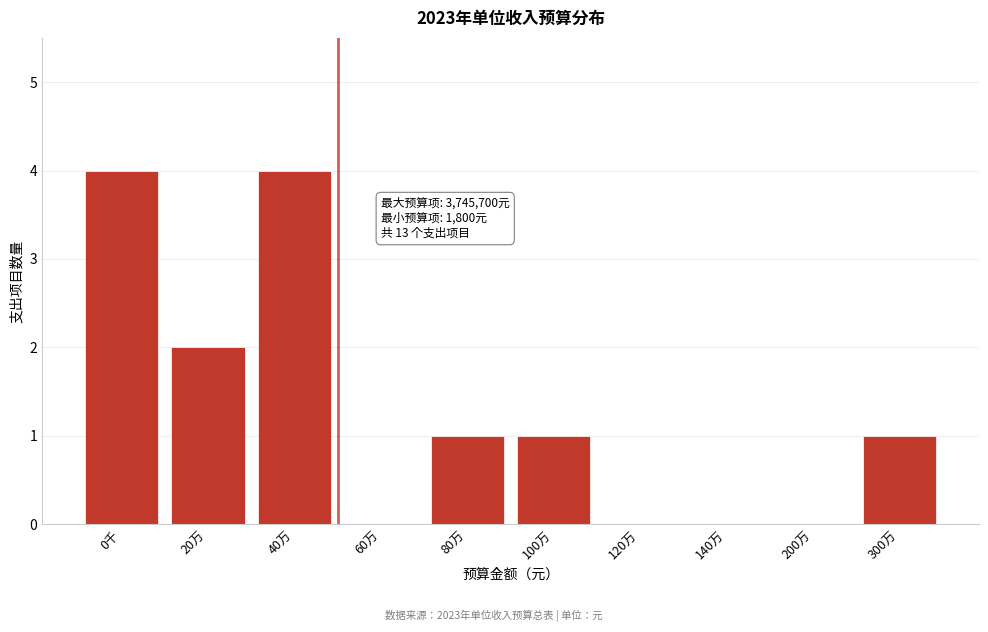

Reading right to left, transcribe all the data shown in this chart.

300万=1	200万=0	140万=0	120万=0	100万=1	80万=1	60万=0	40万=4	20万=2	0千=4